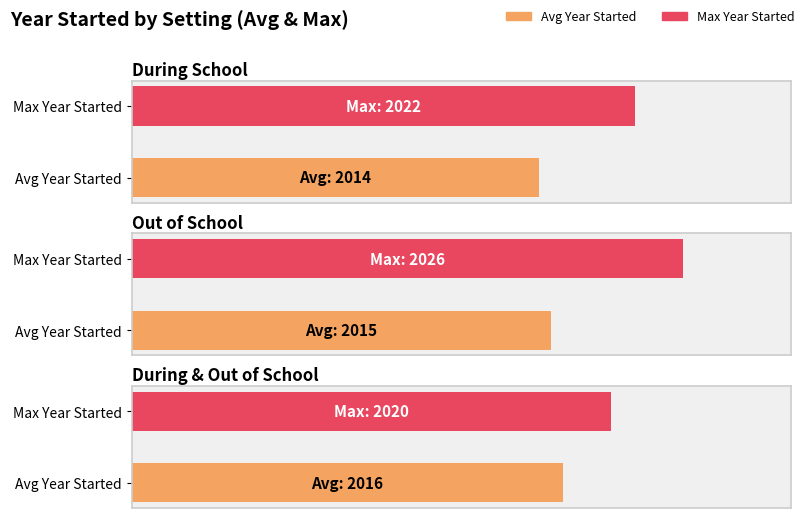

What is the highest value of the Out of School series?

2026